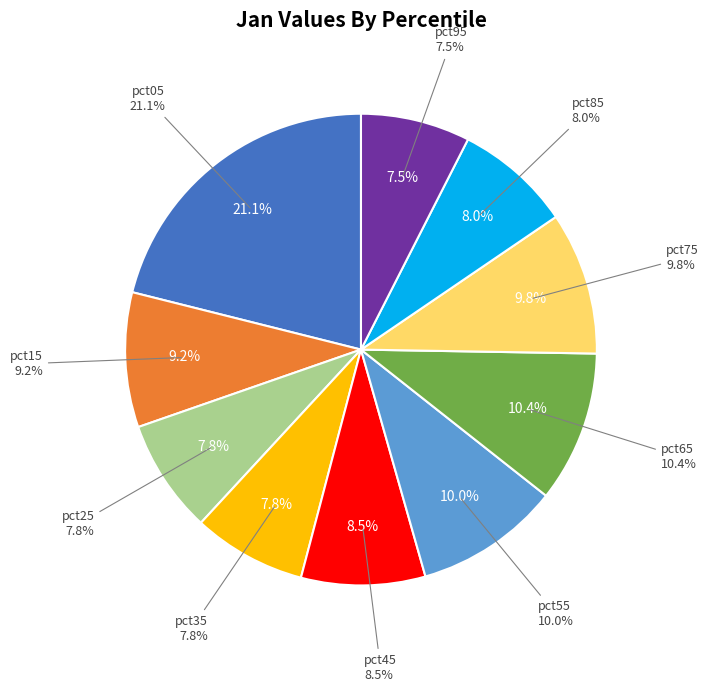

What is the total percentage of pct05 and pct45?

29.6%